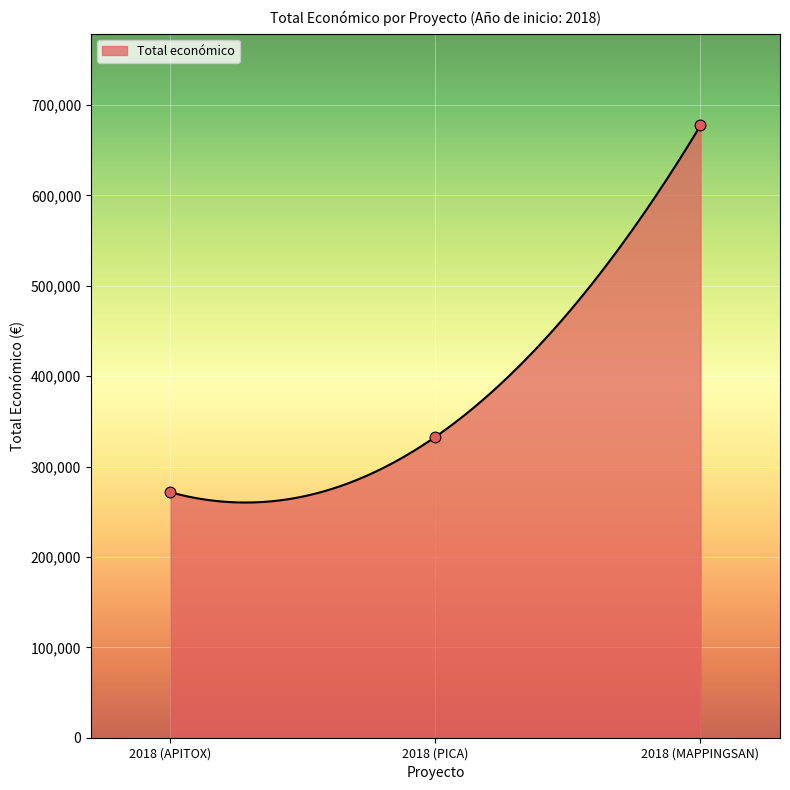

What is the change in value from 2018 (APITOX) to 2018 (PICA)?

+61449